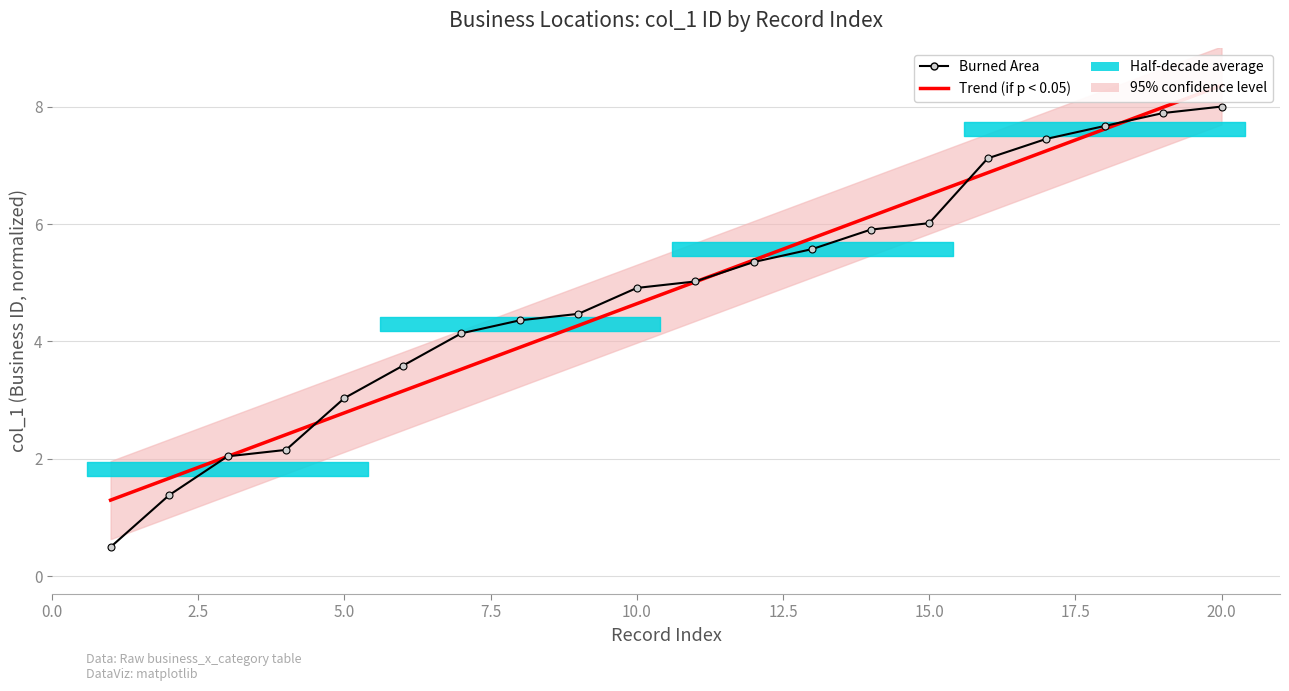

Reading left to right, what are all the values shown in this chart?

Trend (if p < 0.05): 1.3	1.7	2.0	2.4	2.8	3.2	3.5	3.9	4.3	4.6	5.0	5.4	5.8	6.1	6.5	6.9	7.2	7.6	8.0	8.4
Burned Area: 0.5	1.4	2.0	2.2	3.0	3.6	4.1	4.4	4.5	4.9	5.0	5.4	5.6	5.9	6.0	7.1	7.4	7.7	7.9	8.0